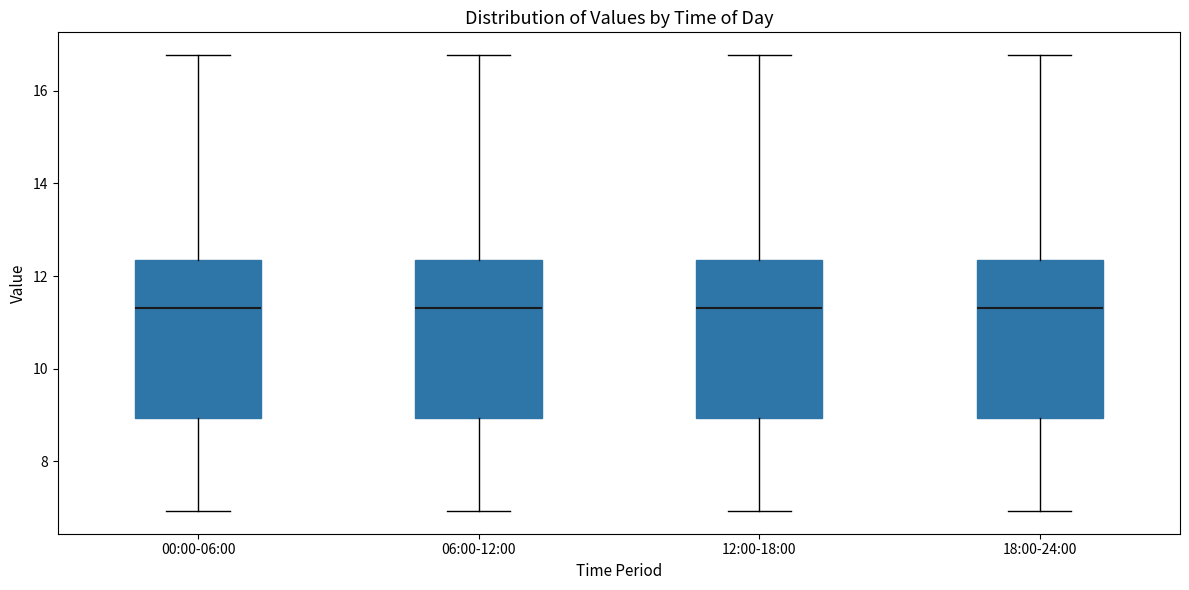

Reading left to right, read every box against the y-axis: the position of its median line, the range the box covers, and the ends of its whiskers. The values are not printed on the chart, so give them approximately, as read against the axis.

00:00-06:00: median 11.4, box 9.0 to 12.4, whiskers 7.0 to 16.8
06:00-12:00: median 11.4, box 9.0 to 12.4, whiskers 7.0 to 16.8
12:00-18:00: median 11.4, box 9.0 to 12.4, whiskers 7.0 to 16.8
18:00-24:00: median 11.4, box 9.0 to 12.4, whiskers 7.0 to 16.8